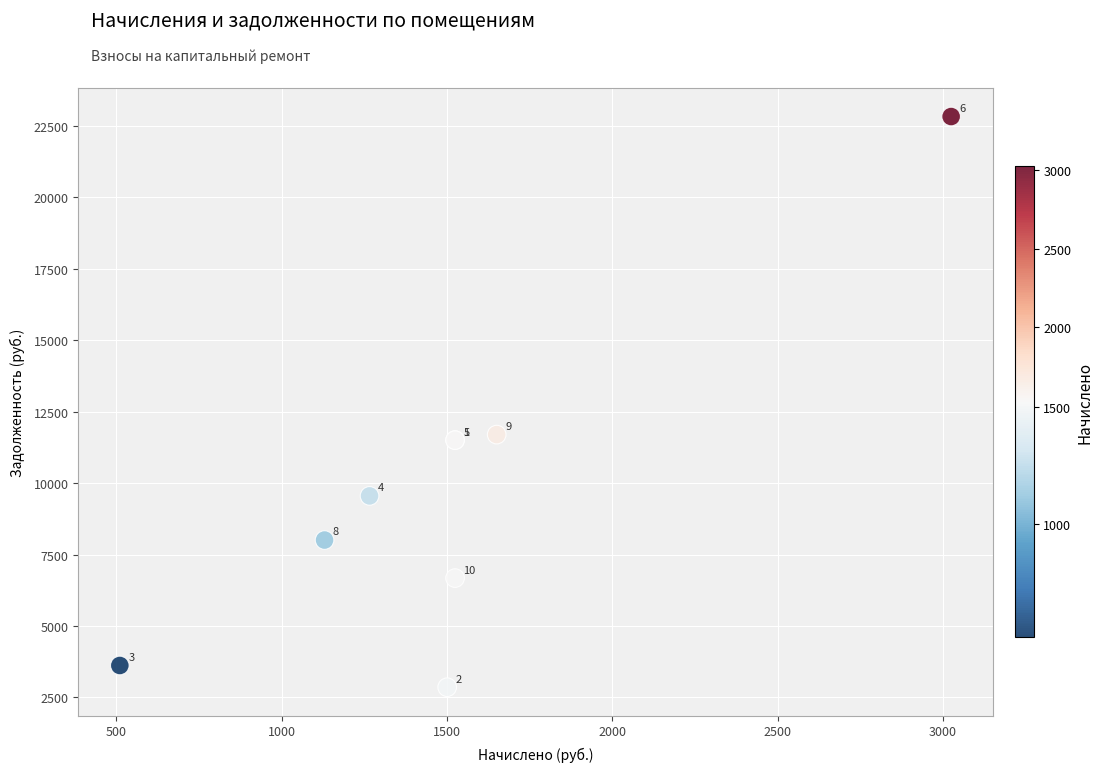

What Y value in the scatter plot is closest to 12843?

11698.2